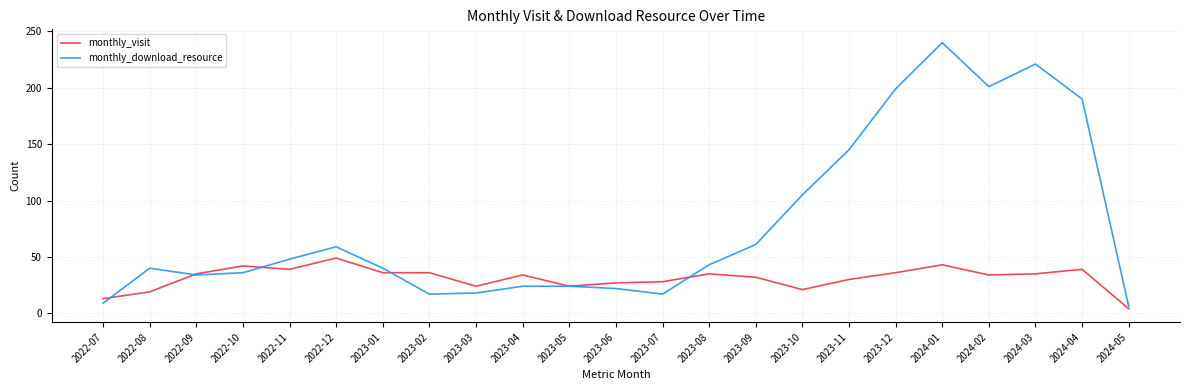

Which series has the largest total across all categories?

monthly_download_resource